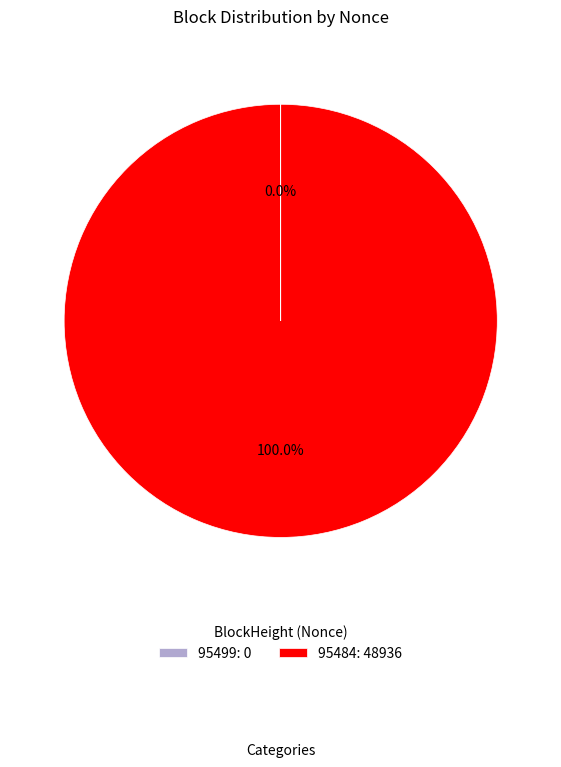

To the nearest percent, what percentage of the pie is 95484?

100%